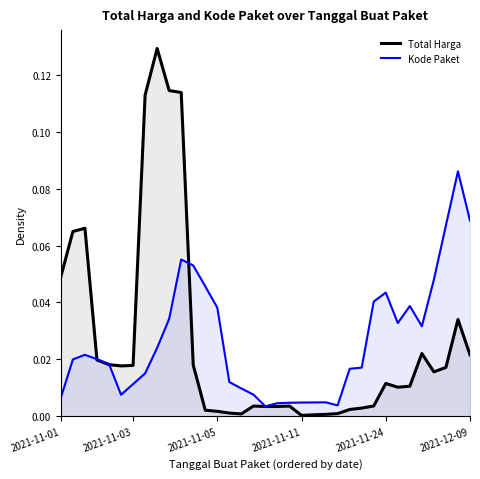

Does the chart display data point markers on the line(s)?

No